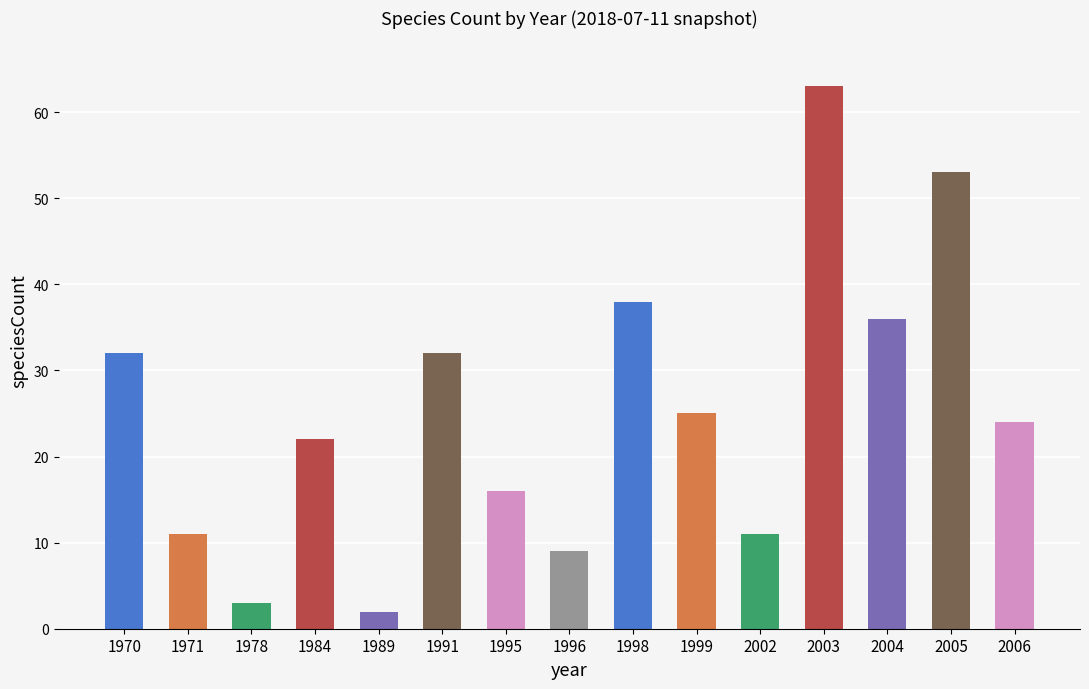

What is the value of the 4th bar from the left?

22